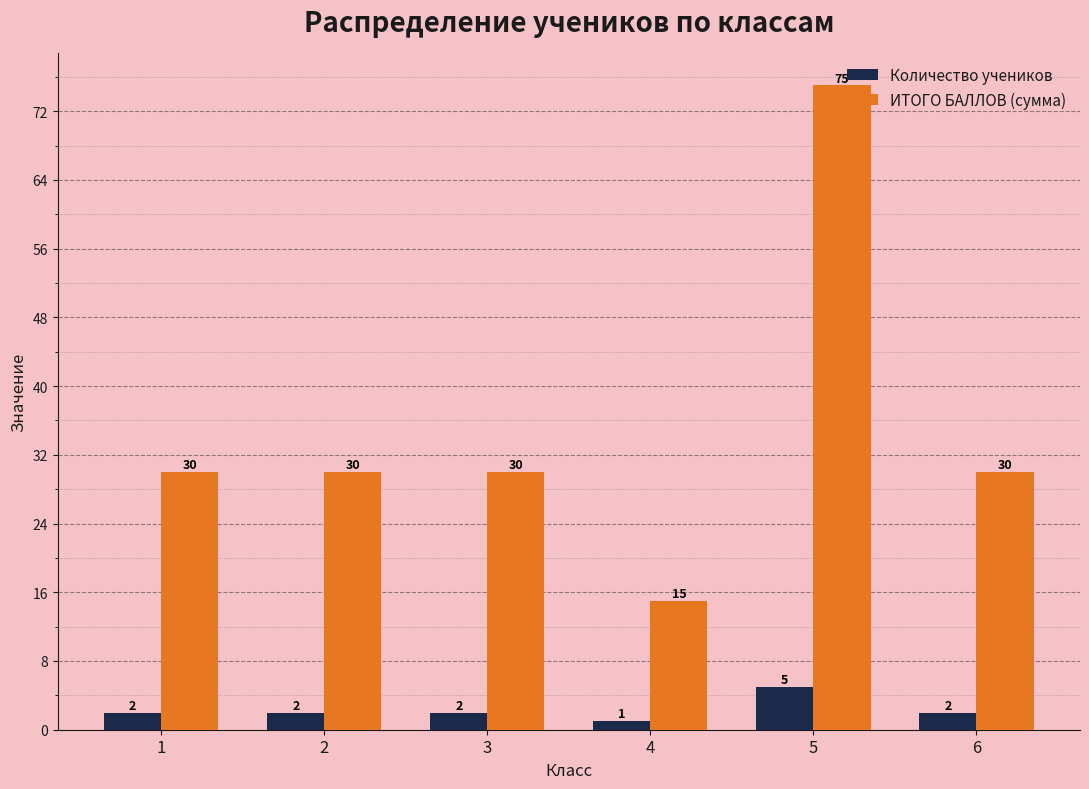

What is the average value of the ИТОГО БАЛЛОВ (сумма) series?

35